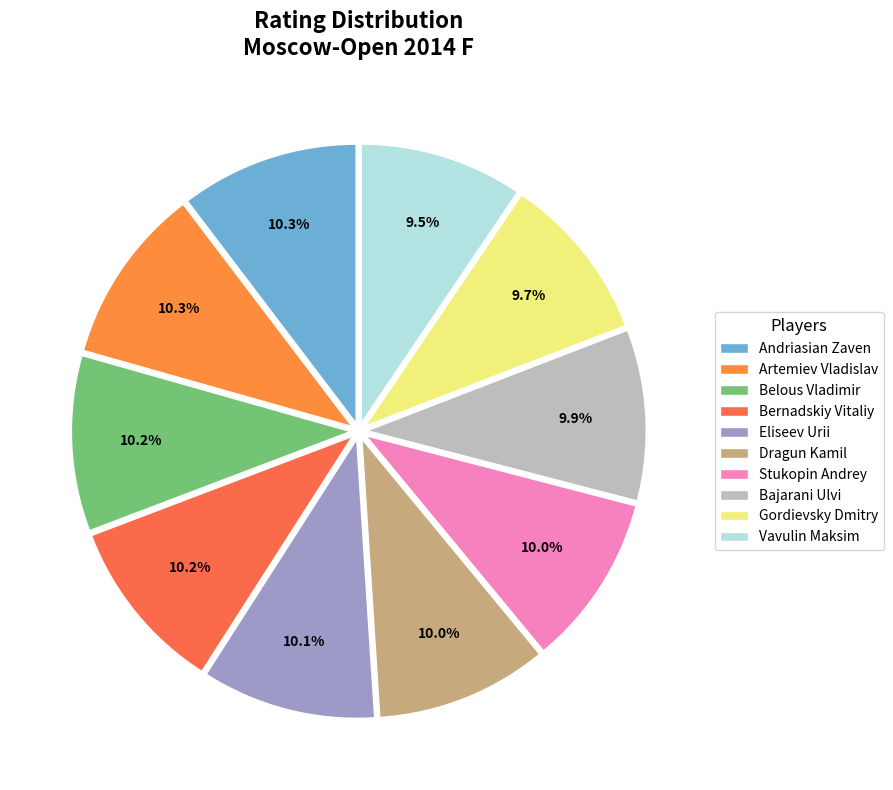

To the nearest percent, what is the combined percentage of Bajarani Ulvi and Artemiev Vladislav?

20%